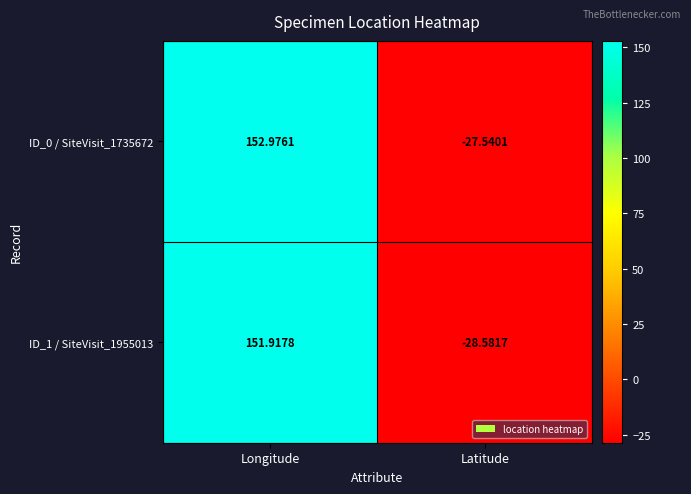

At which label does ID_1 / SiteVisit_1955013 reach its peak?

Longitude